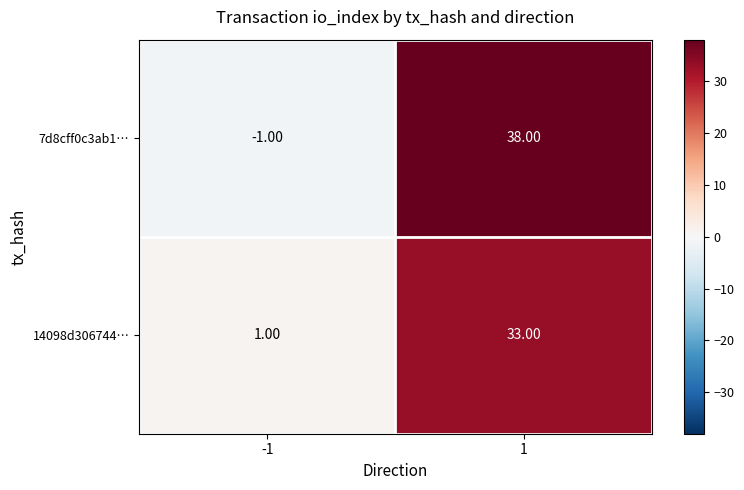

List the series in order of their overall mean, highest first.

7d8cff0c3ab1…, 14098d306744…